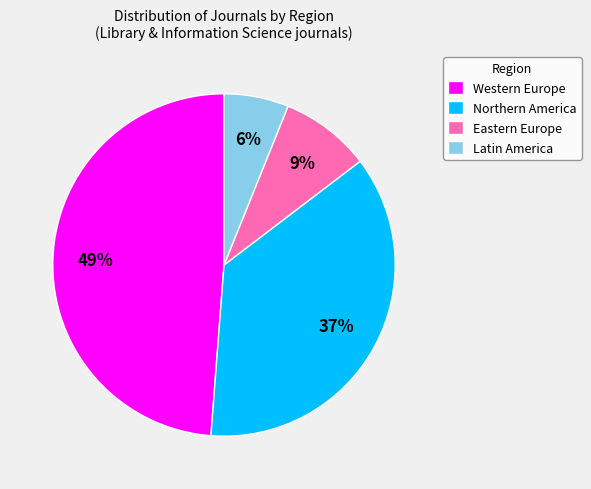

True or false: Western Europe accounts for 49% of the total.

True